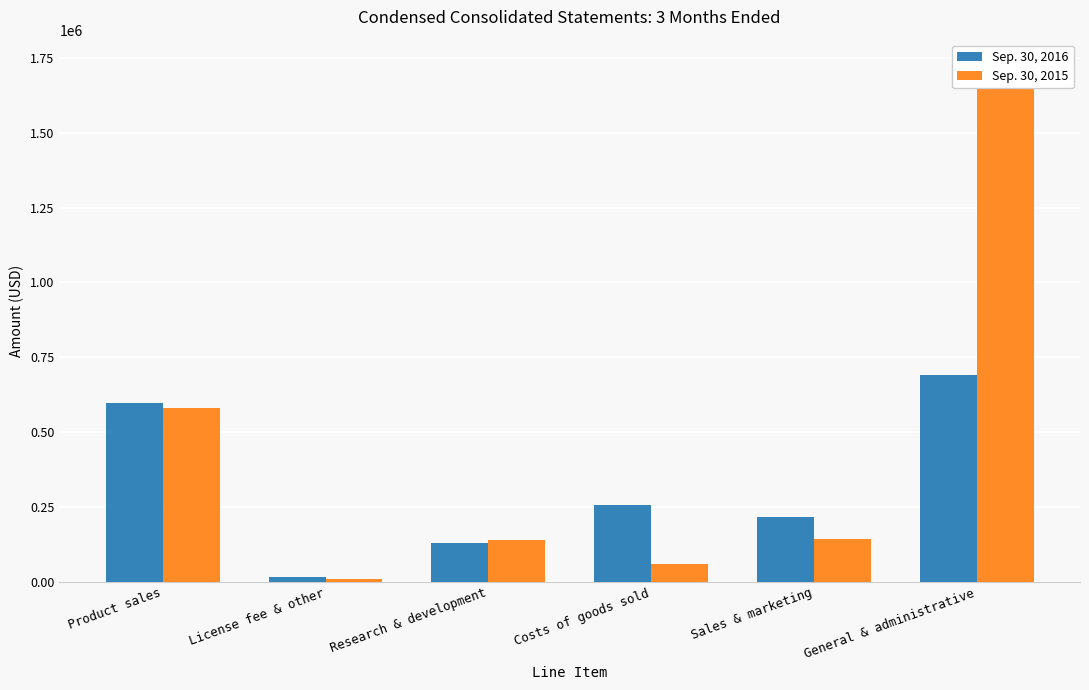

Which label corresponds to the largest value in the chart?

General & administrative